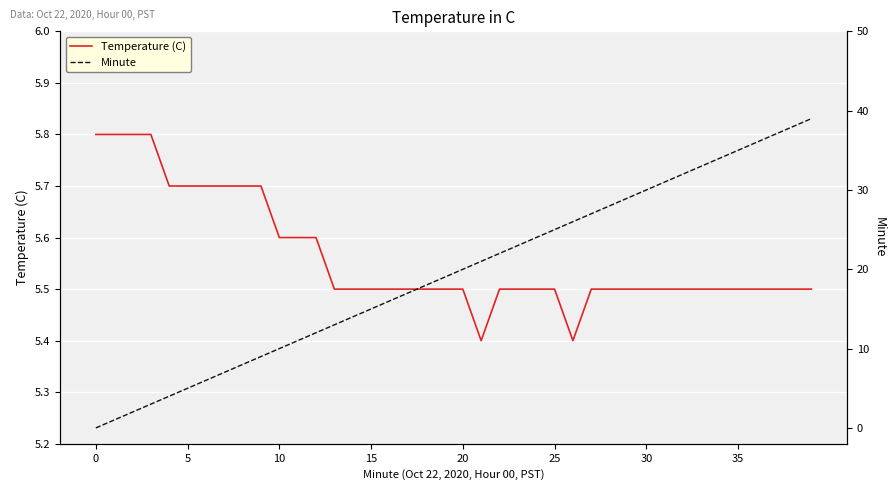

What is the difference between the maximum and minimum values in the Minute series?

39.0